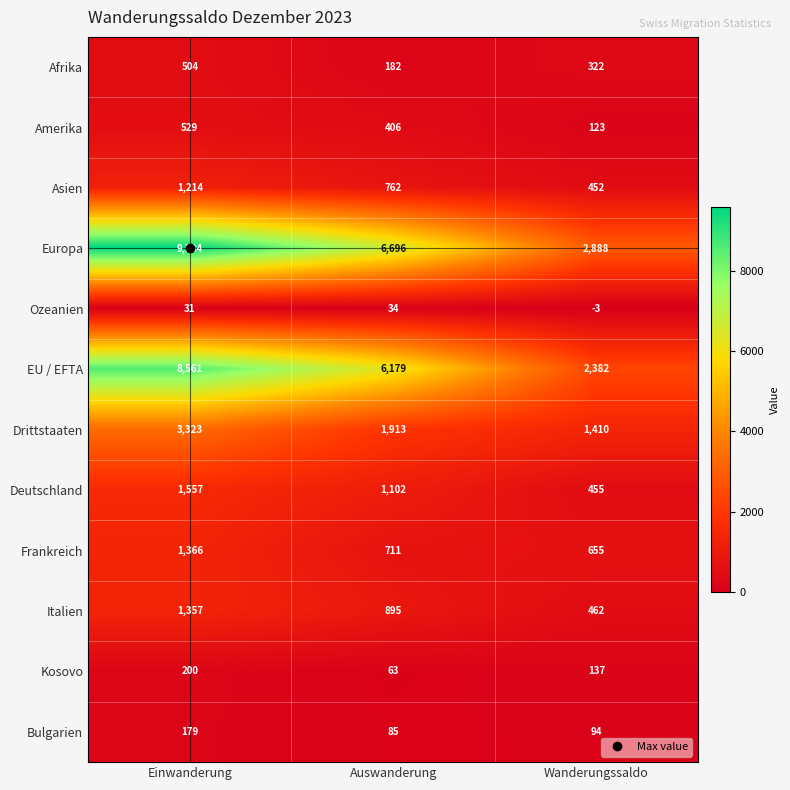

Rank the series by their maximum value, from highest to lowest.

Europa, EU / EFTA, Drittstaaten, Deutschland, Frankreich, Italien, Asien, Amerika, Afrika, Kosovo, Bulgarien, Ozeanien